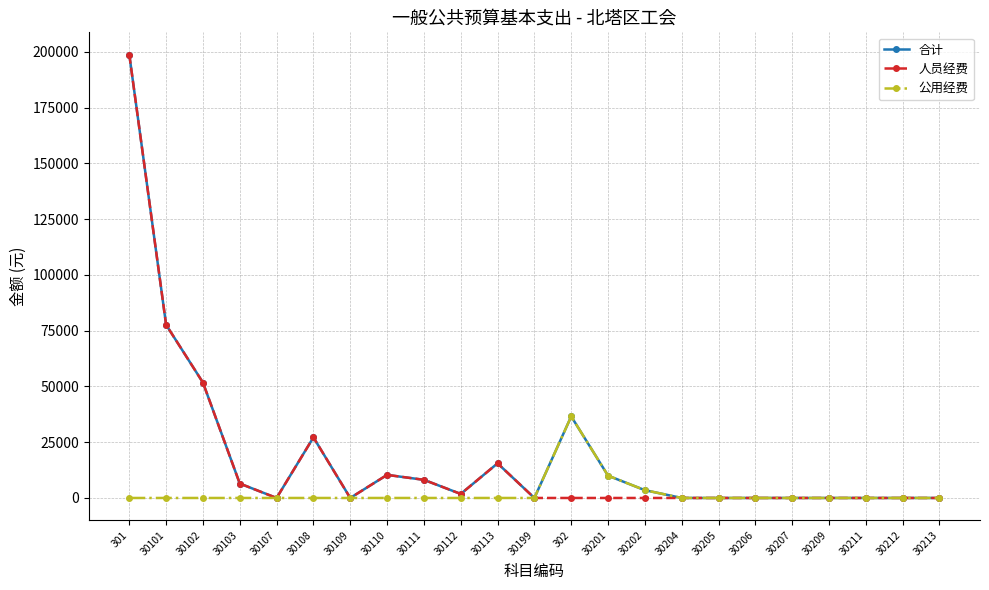

What is the highest value of the 人员经费 series?

198755